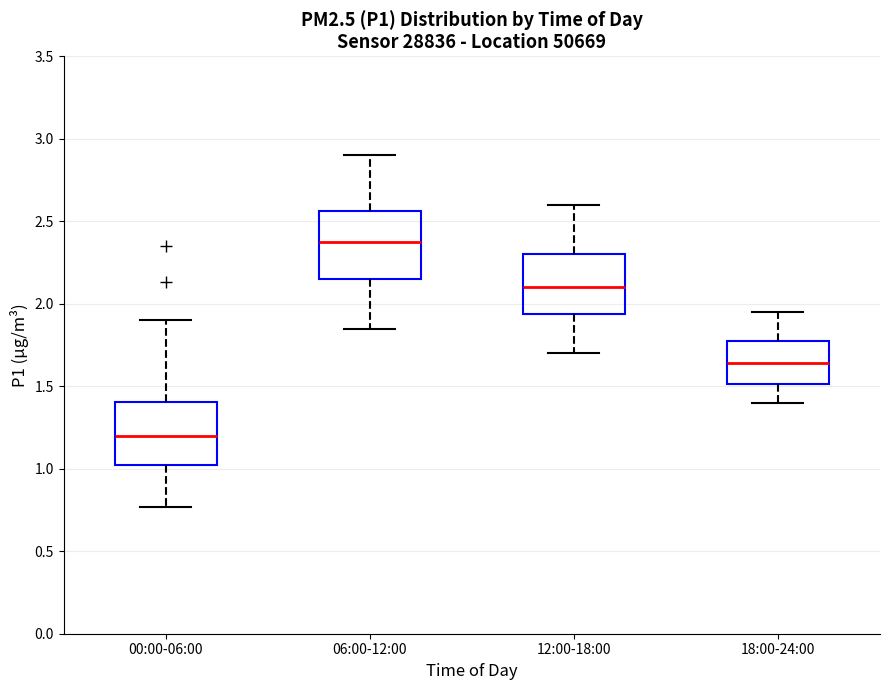

Reading left to right, read every box against the y-axis: the position of its median line, the range the box covers, and the ends of its whiskers. The values are not printed on the chart, so give them approximately, as read against the axis.

00:00-06:00: median 1.20, box 1.00 to 1.40, whiskers 0.75 to 1.90
06:00-12:00: median 2.40, box 2.15 to 2.55, whiskers 1.85 to 2.90
12:00-18:00: median 2.10, box 1.95 to 2.30, whiskers 1.70 to 2.60
18:00-24:00: median 1.65, box 1.50 to 1.75, whiskers 1.40 to 1.95